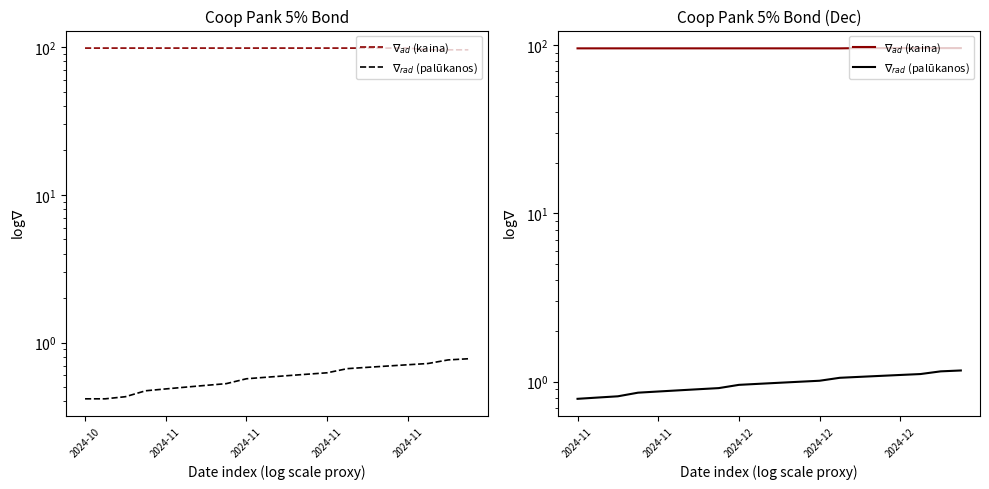

At which category is the sum across all series the highest?

19